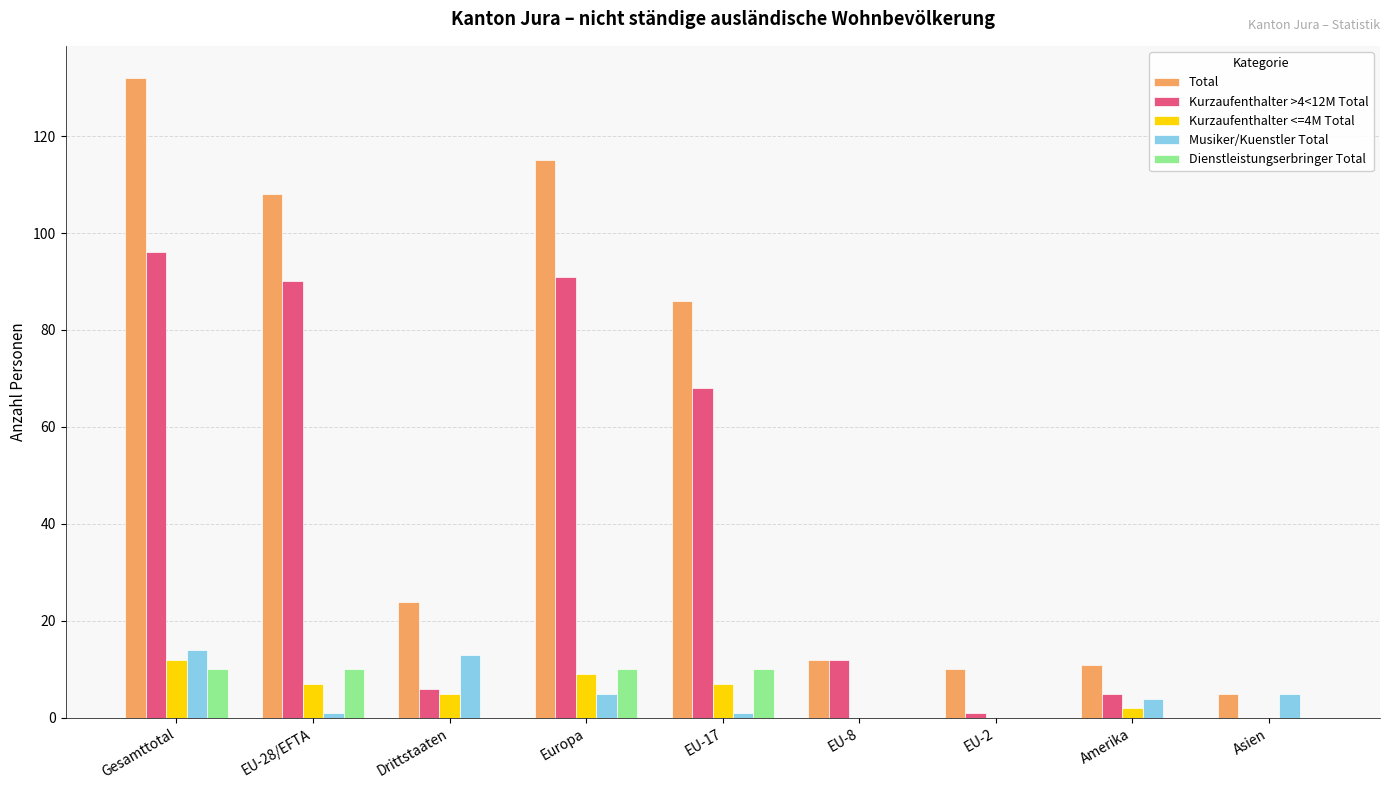

What is the average value of the Total series?

56